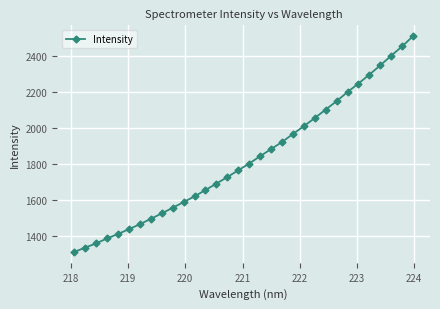

What is the minimum value shown in the chart?

1308.0